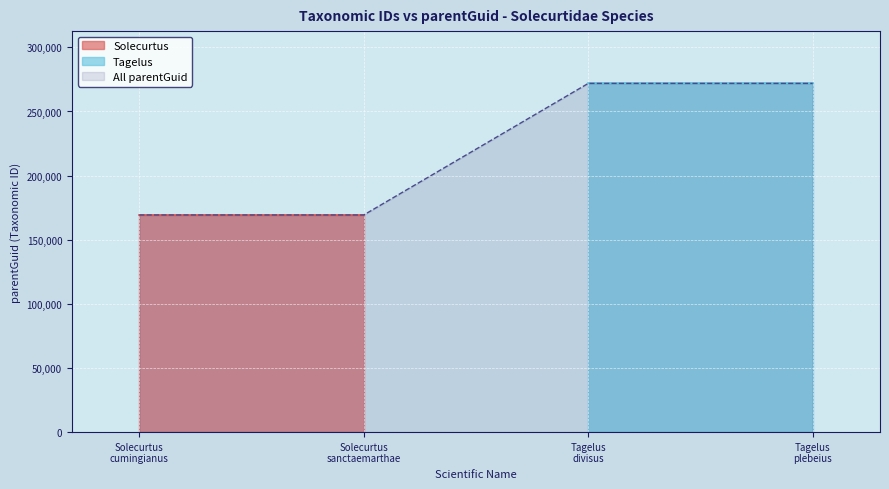

How many data points does each series have?

2